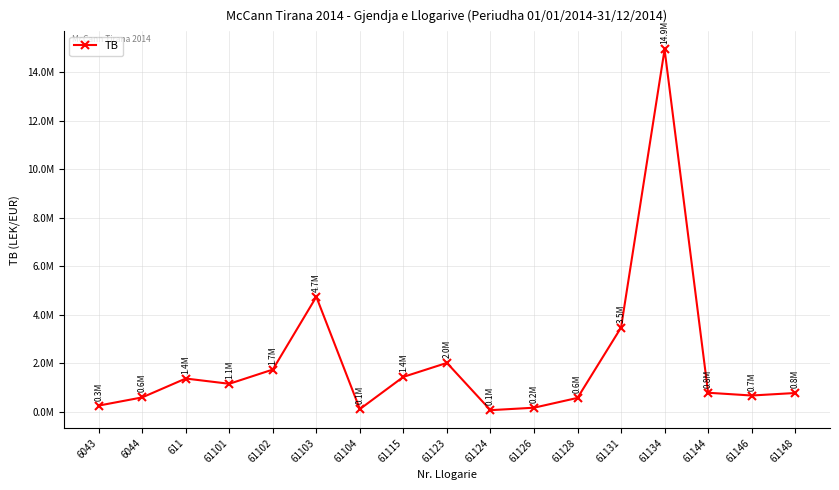

What is the maximum value shown in the chart?

14931158.8